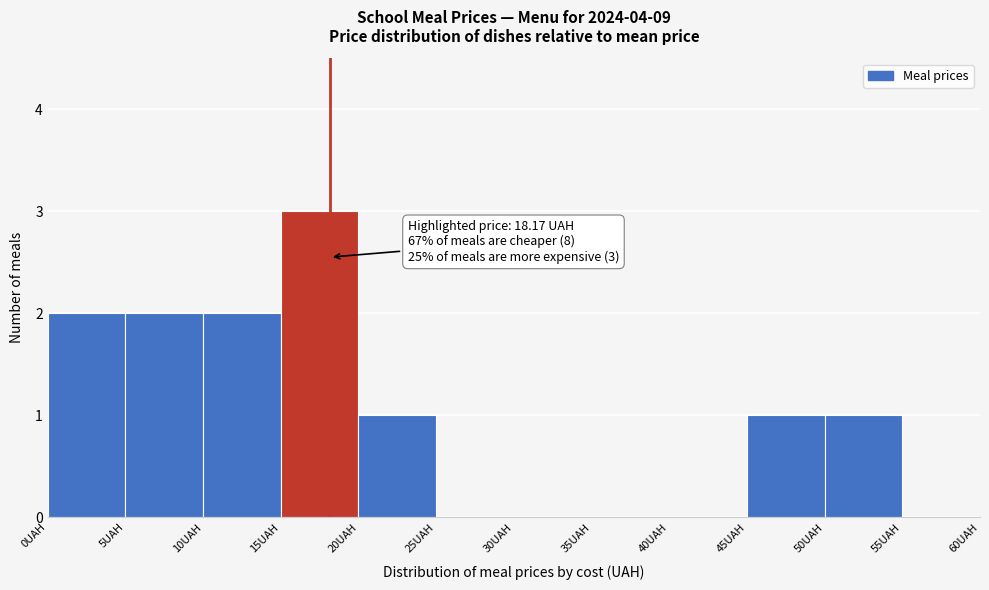

Which range on the x-axis has the tallest bar?

15 to 20